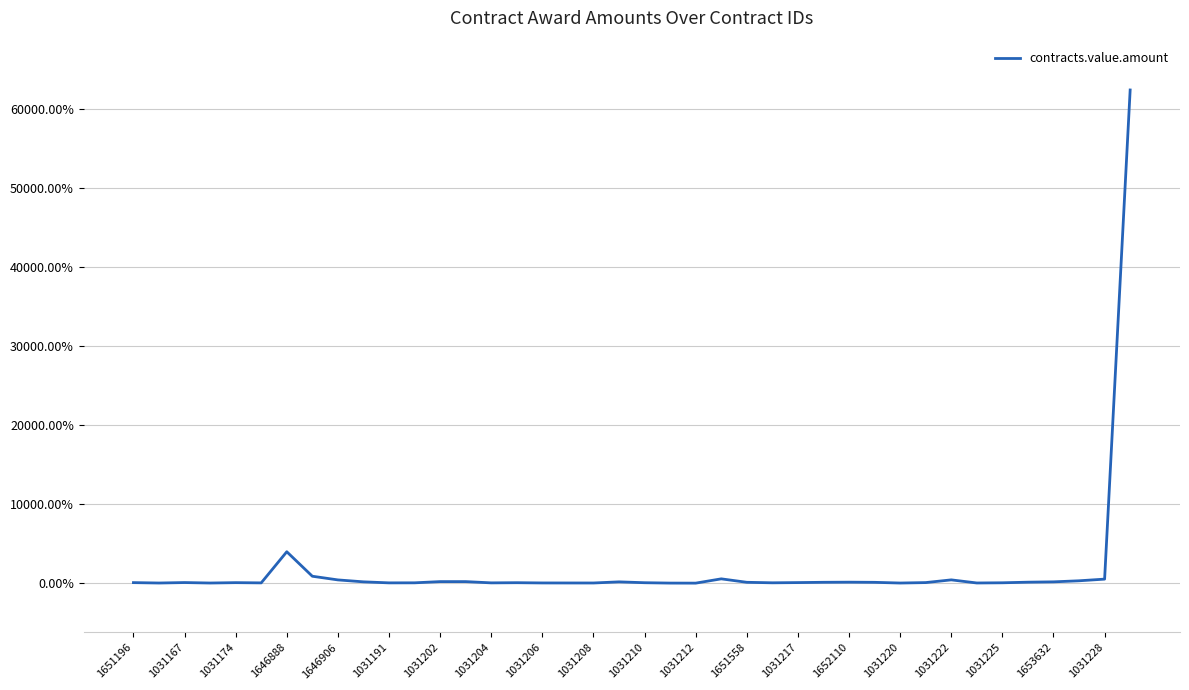

What is the maximum value shown in the chart?

62367.6